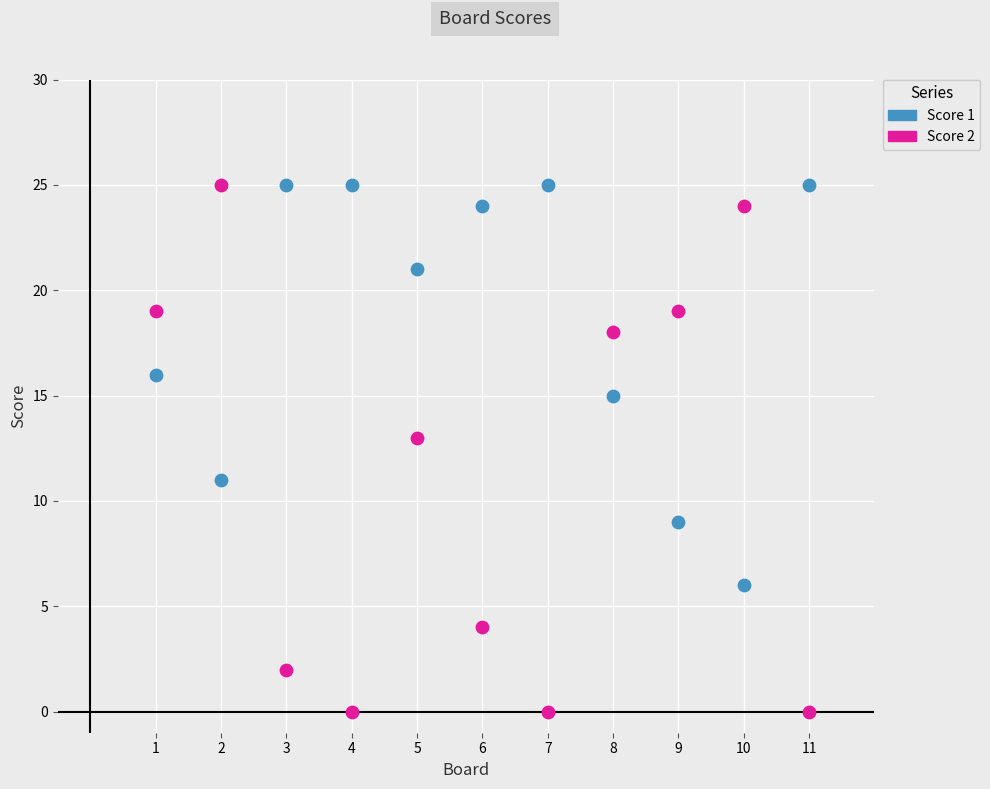

What is the X range (max minus min) for the scatter plot?

10